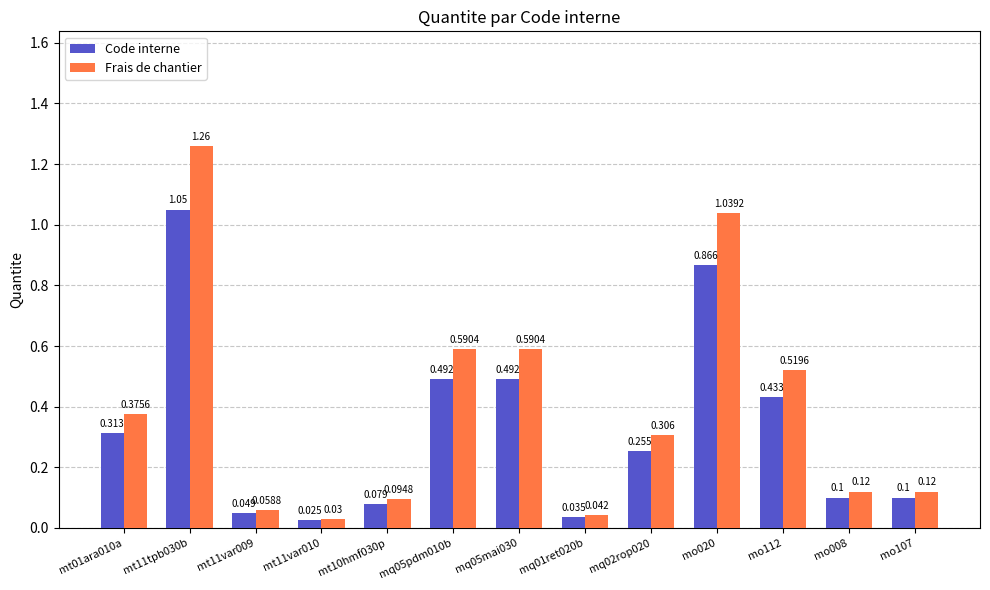

Is the value of Code interne at mt11var009 greater than the value of Frais de chantier at mt10hmf030p?

No